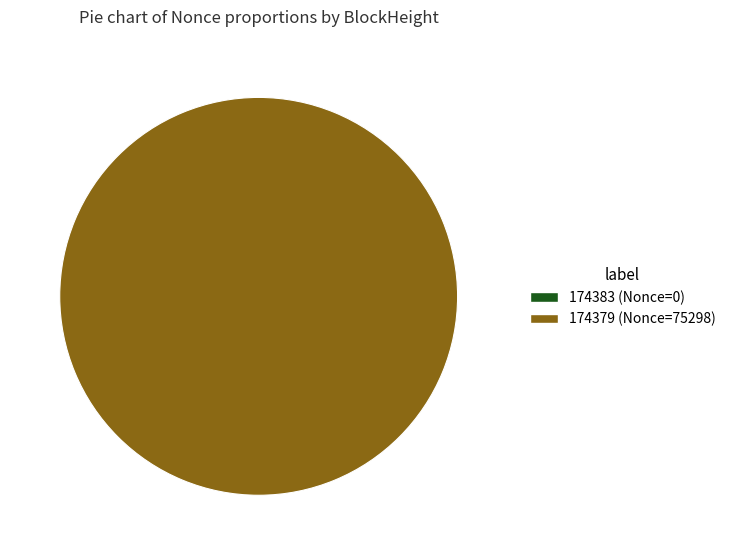

What is the change in value from 174383 to 174379?

+75298